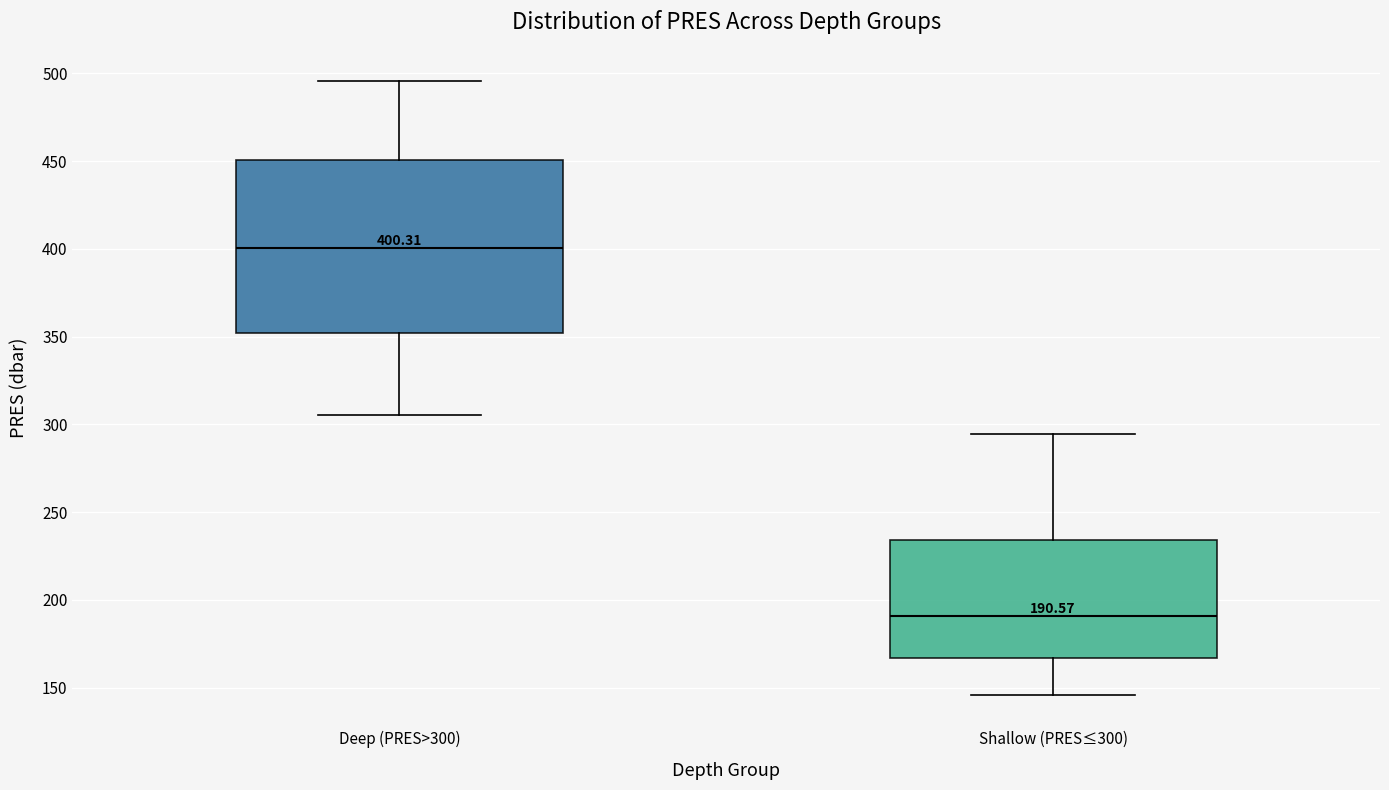

Which box has the lowest median line?

Shallow (PRES≤300)